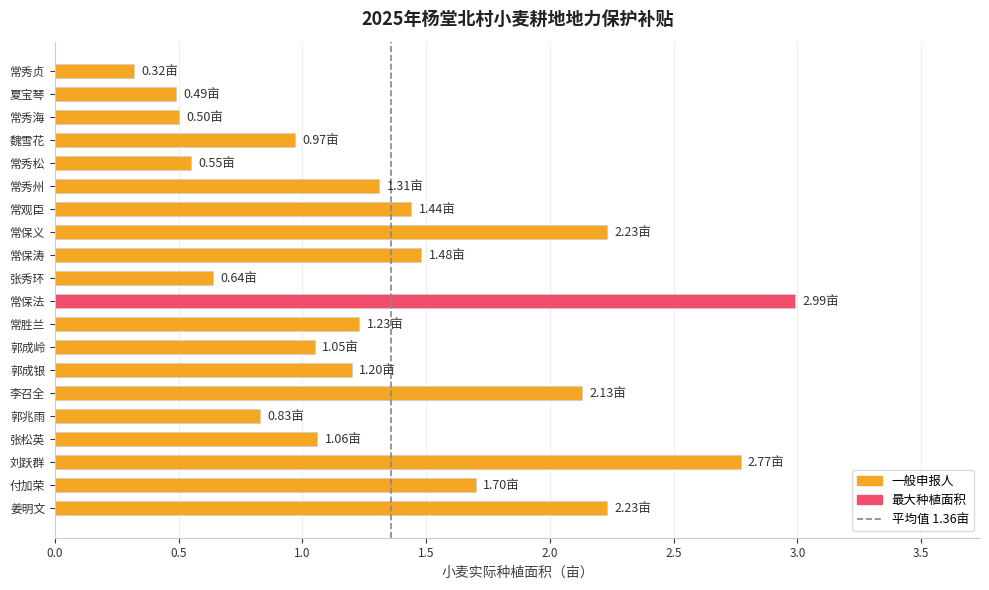

What is the label of the 16th bar from the bottom?

常秀松